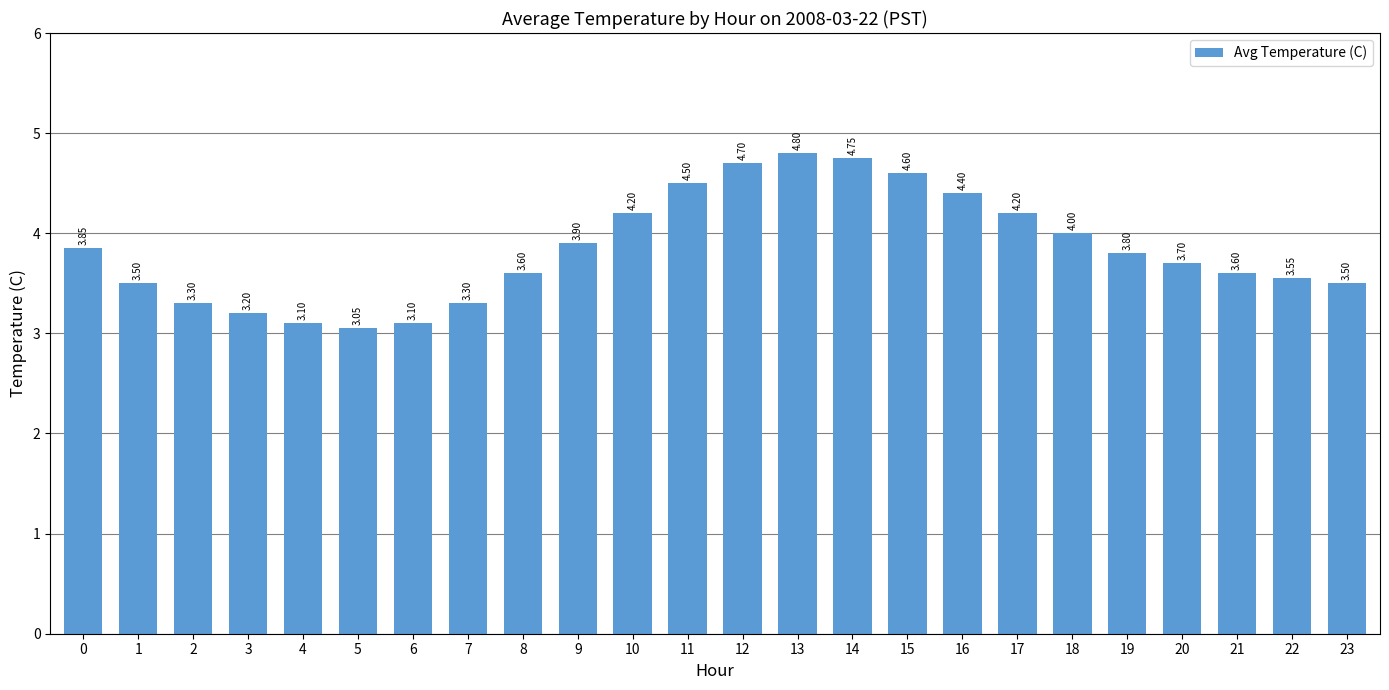

Which has a higher value, 8 or 12?

12